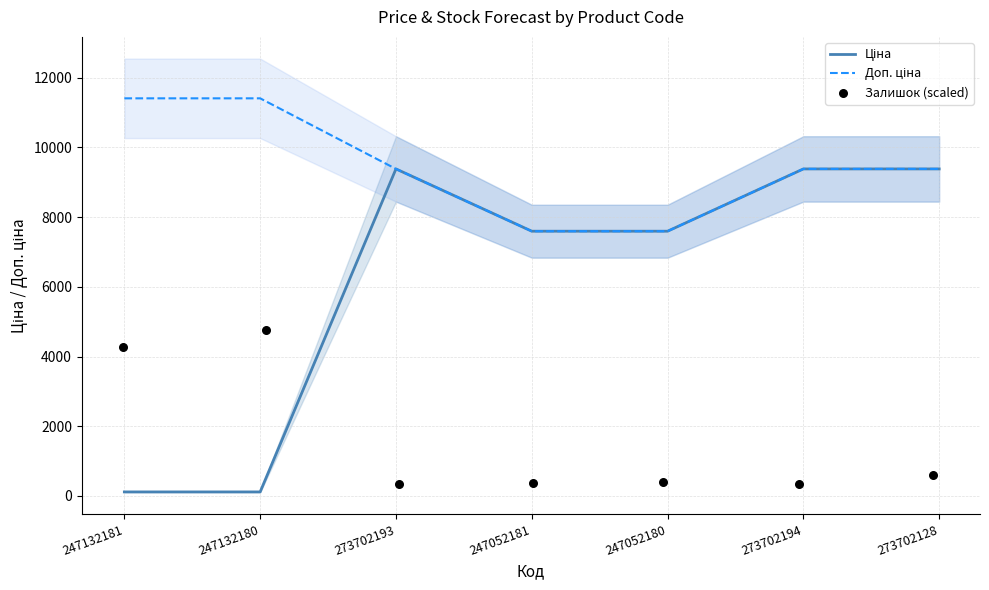

What are all the series names shown in the legend?

Ціна, Доп. ціна, Залишок (scaled)